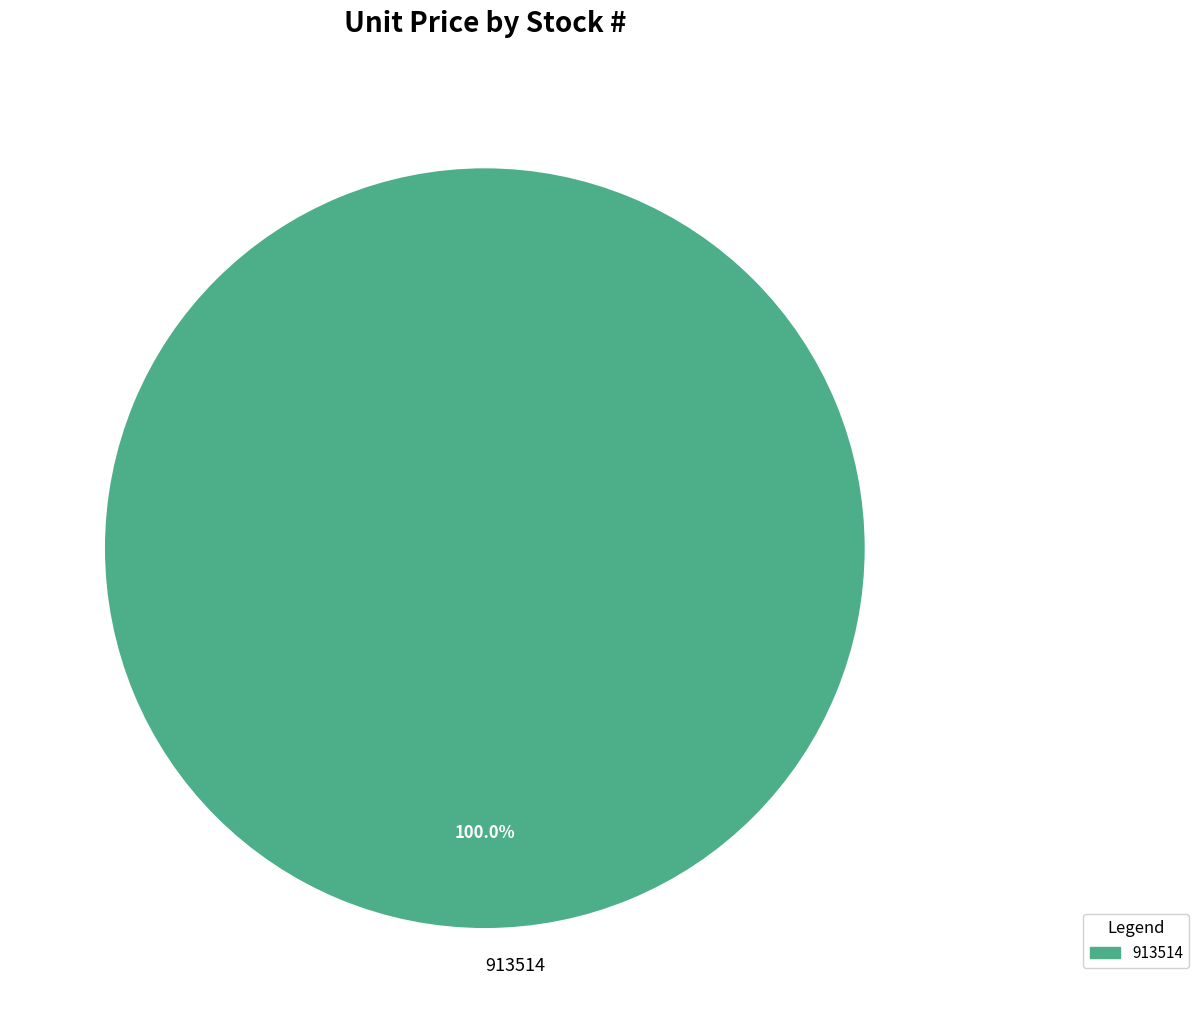

Rank the categories by value from highest to lowest.

913514